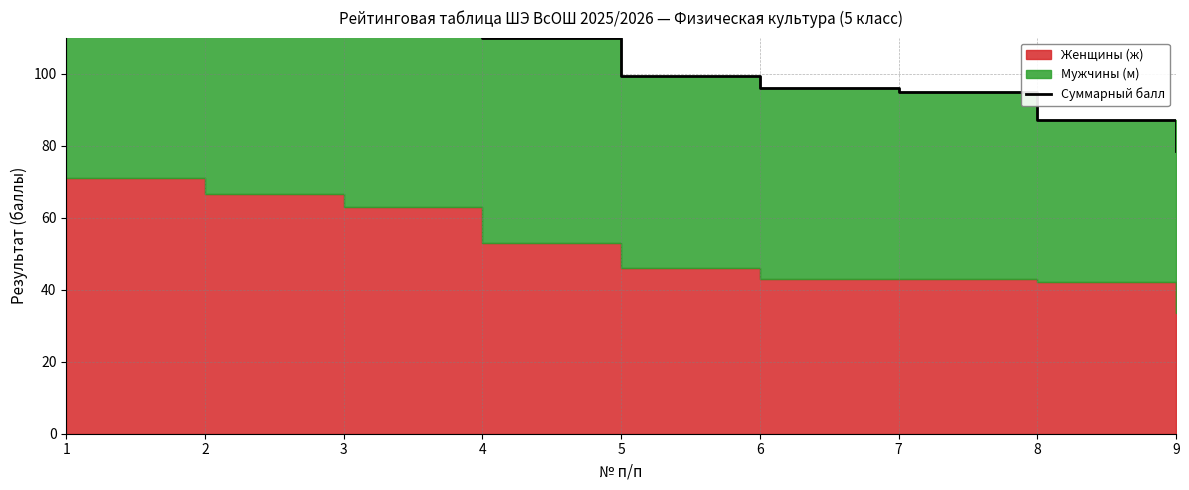

Which label corresponds to the smallest value in the chart?

9